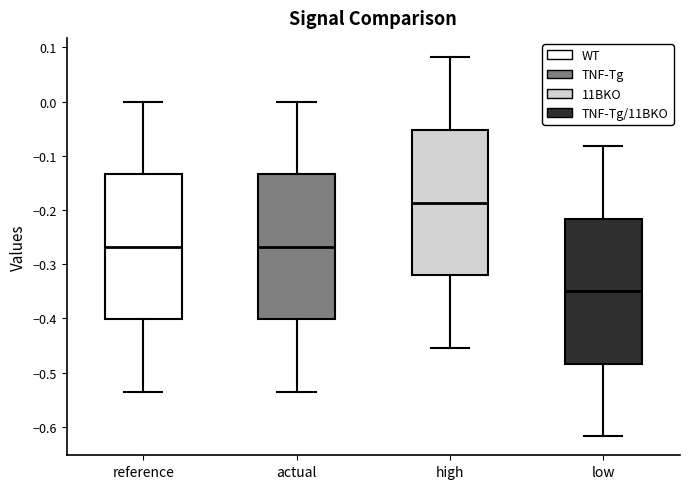

Which box's median line is the highest?

high